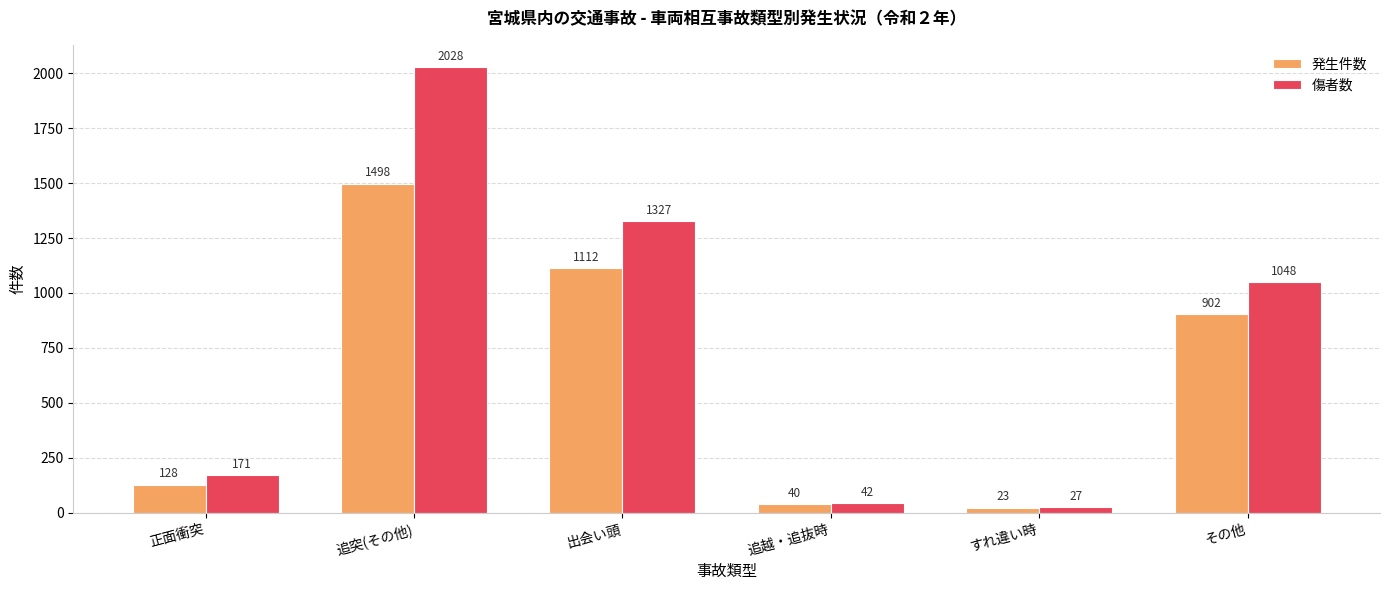

Which series changed the most between 正面衝突 and 追突(その他)?

傷者数